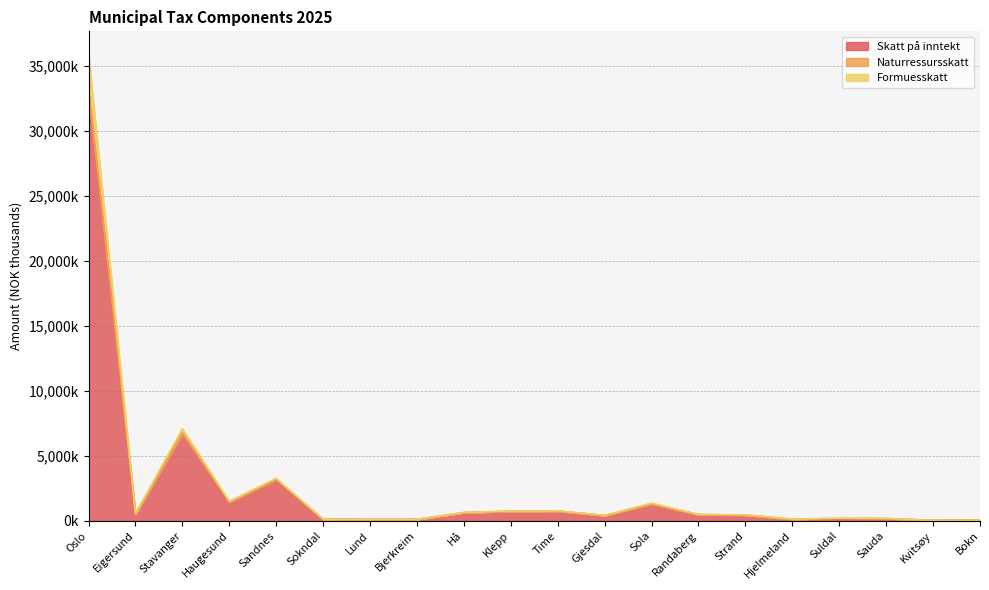

Does the chart have visible grid lines?

Yes